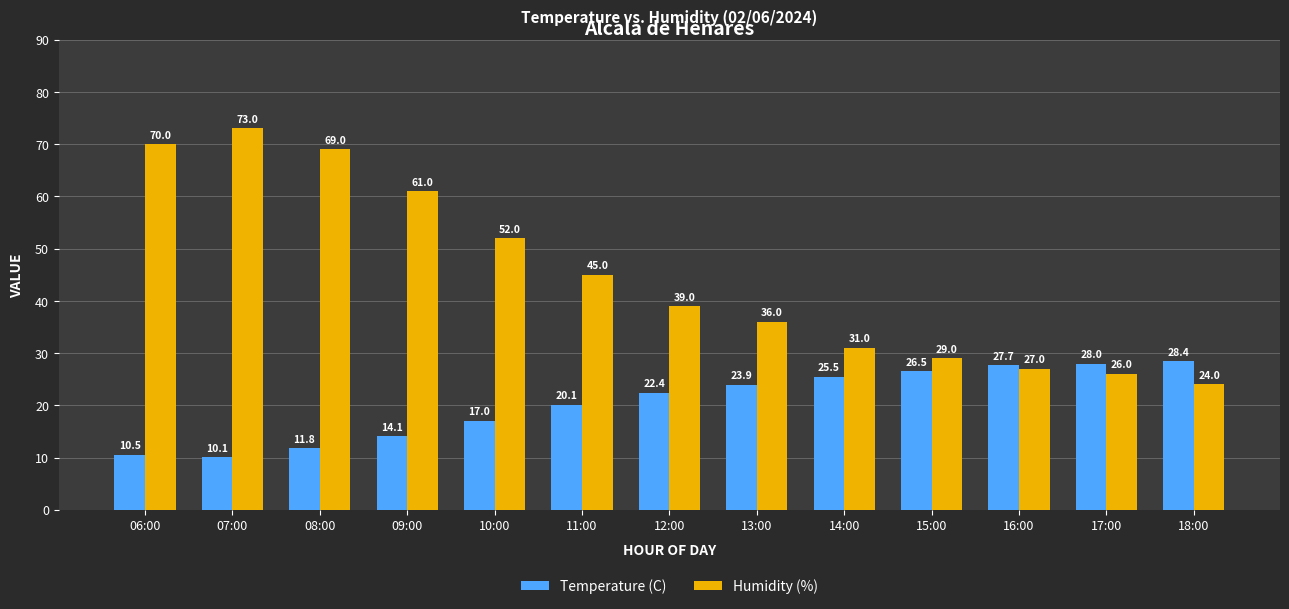

What are all the series names shown in the legend?

Temperature (C), Humidity (%)